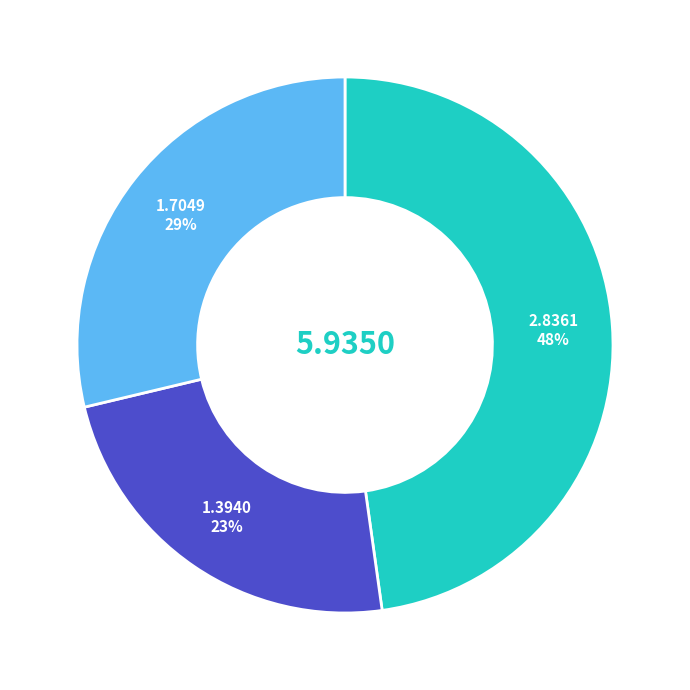

Is there any slice that represents more than half of the pie?

No